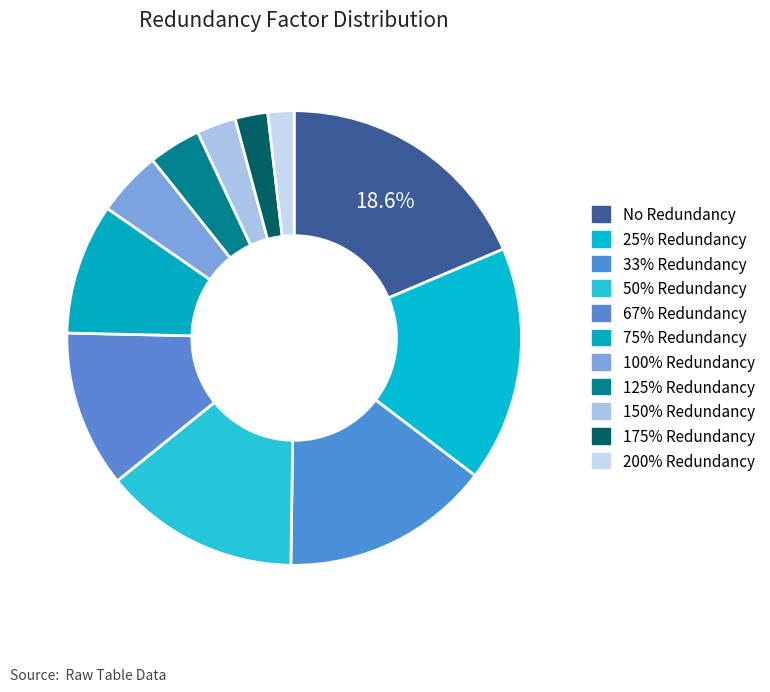

Is it true that 75% Redundancy is 23% of the pie?

False